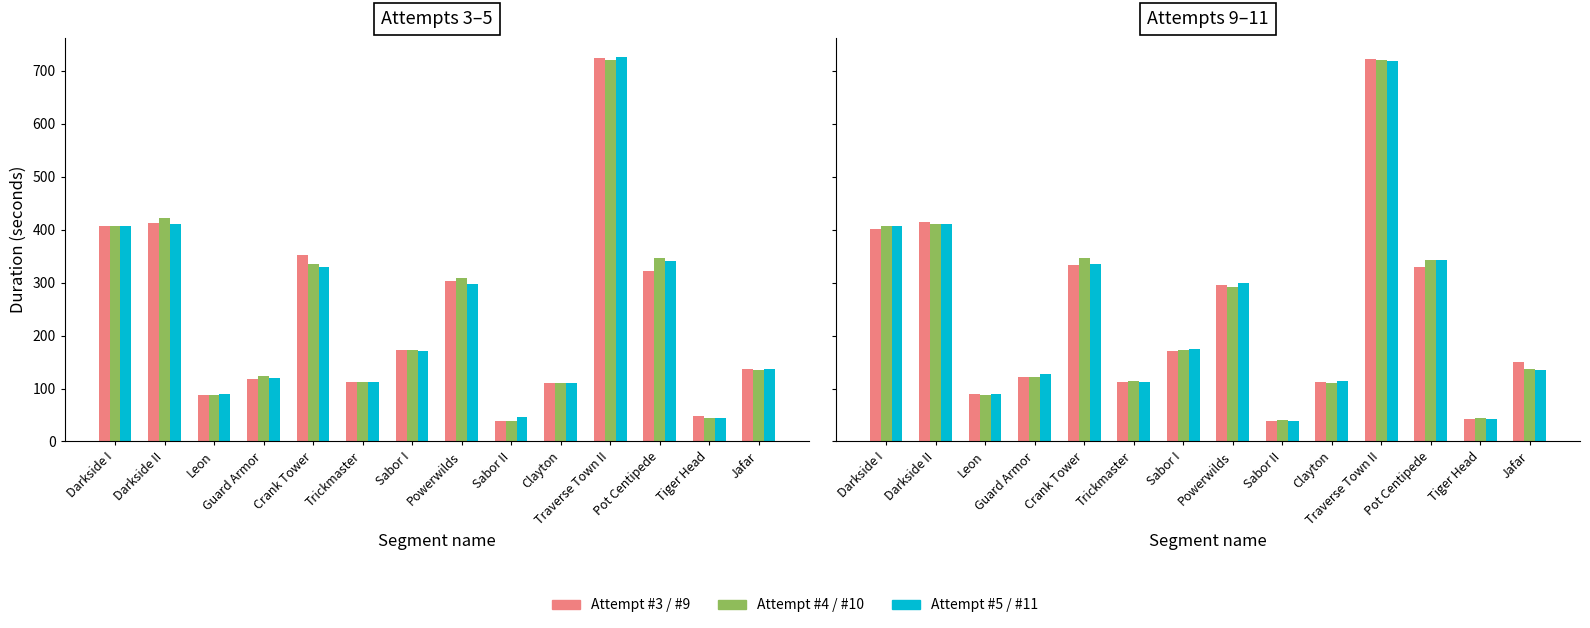

Rank the series by their maximum value, from highest to lowest.

Attempt #5, Attempt #3, Attempt #9, Attempt #10, Attempt #4, Attempt #11